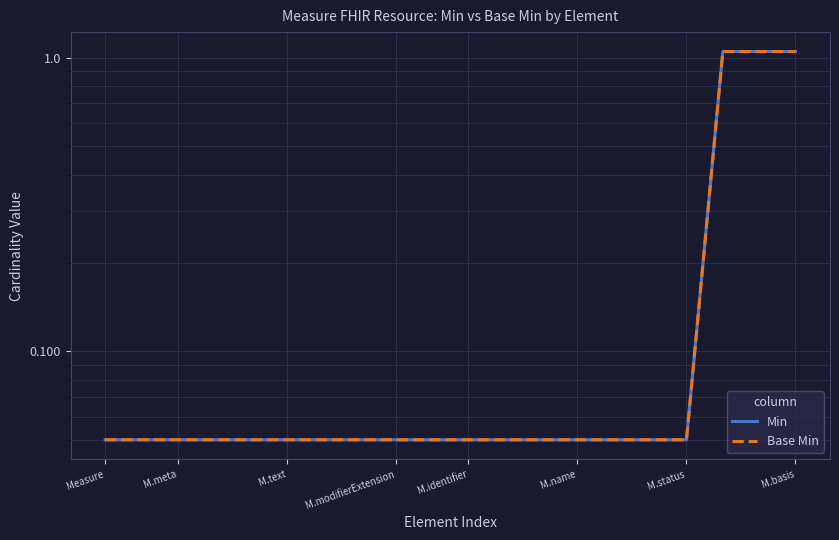

At how many categories does at least one series exceed 0?

20